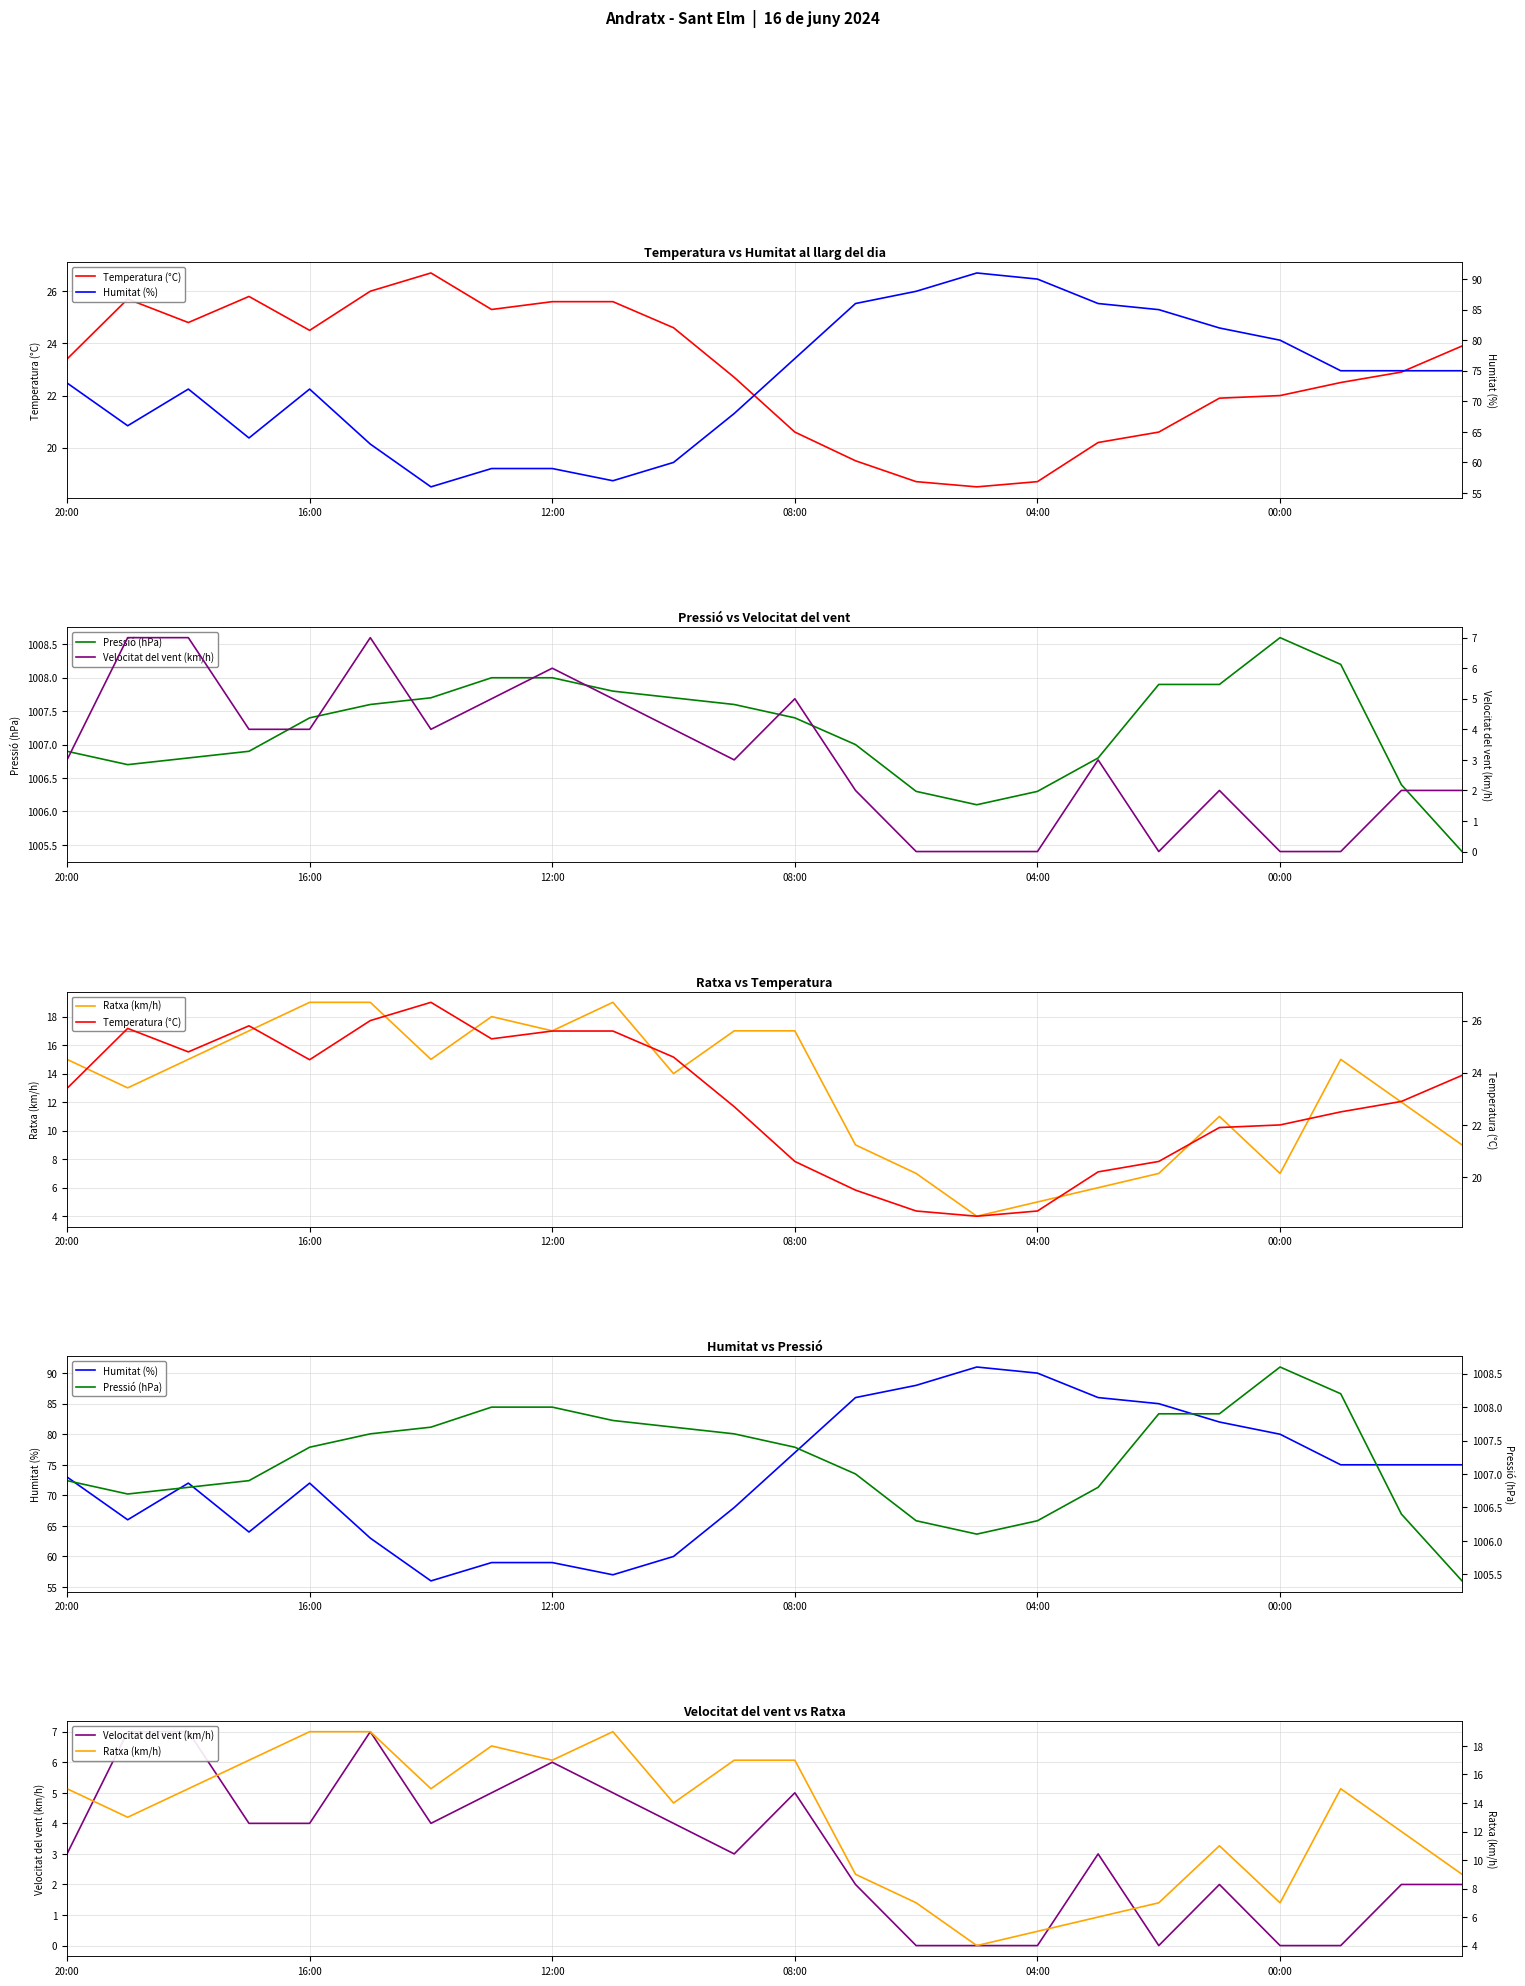

What position from the right is 22?

2